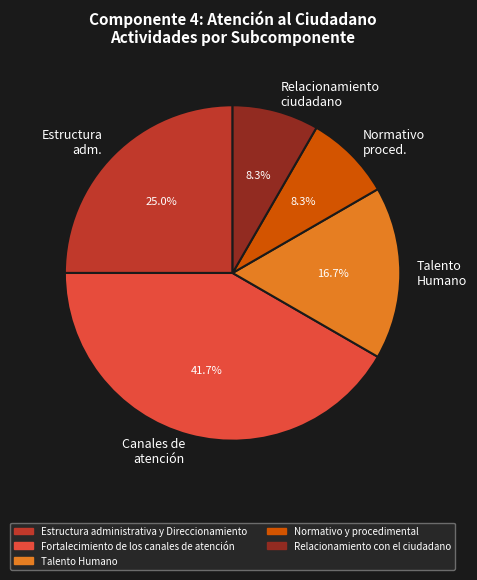

Which slice is the largest?

Fortalecimiento de los canales de atención